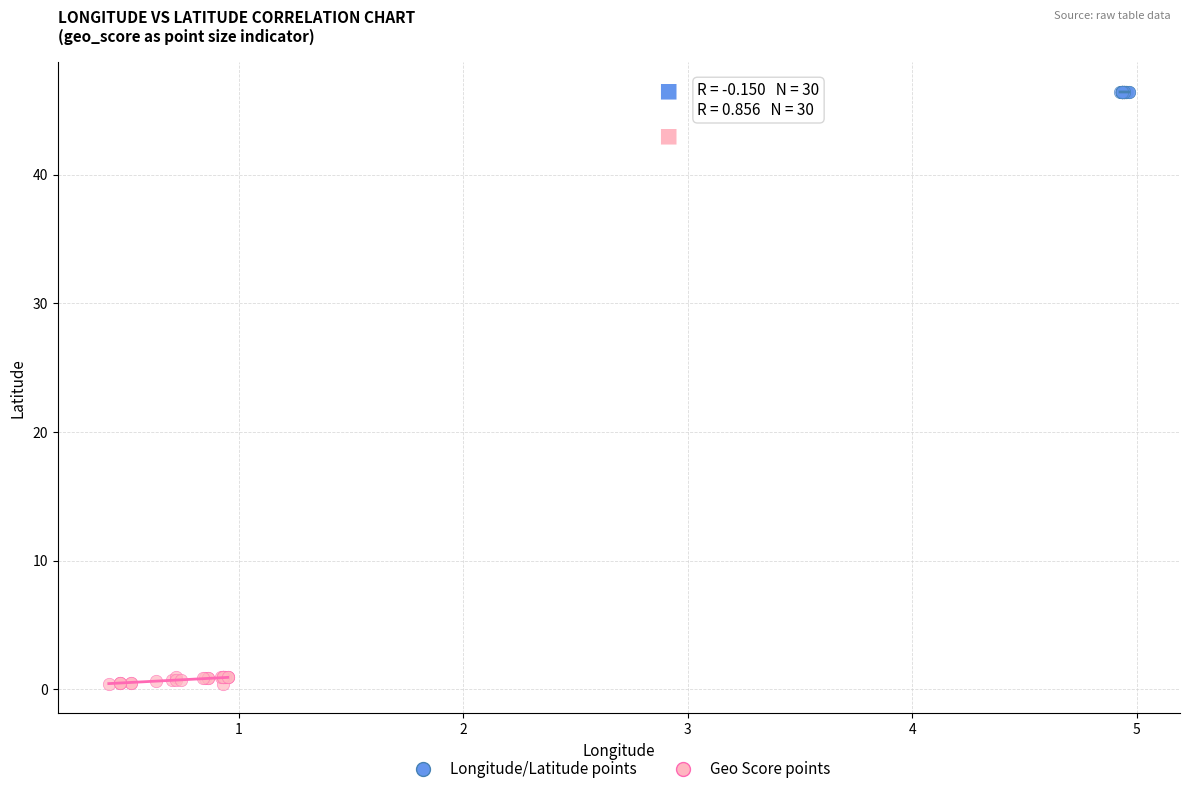

Which series reaches the maximum Y coordinate?

Longitude/Latitude points